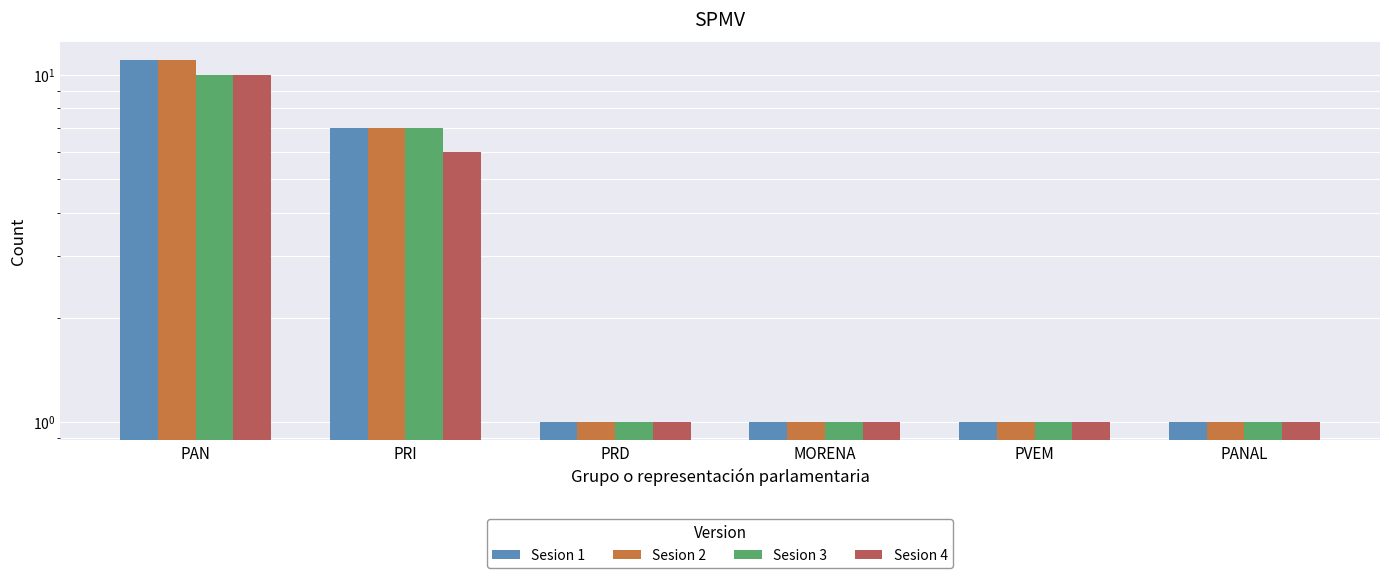

What is the greatest value displayed?

11